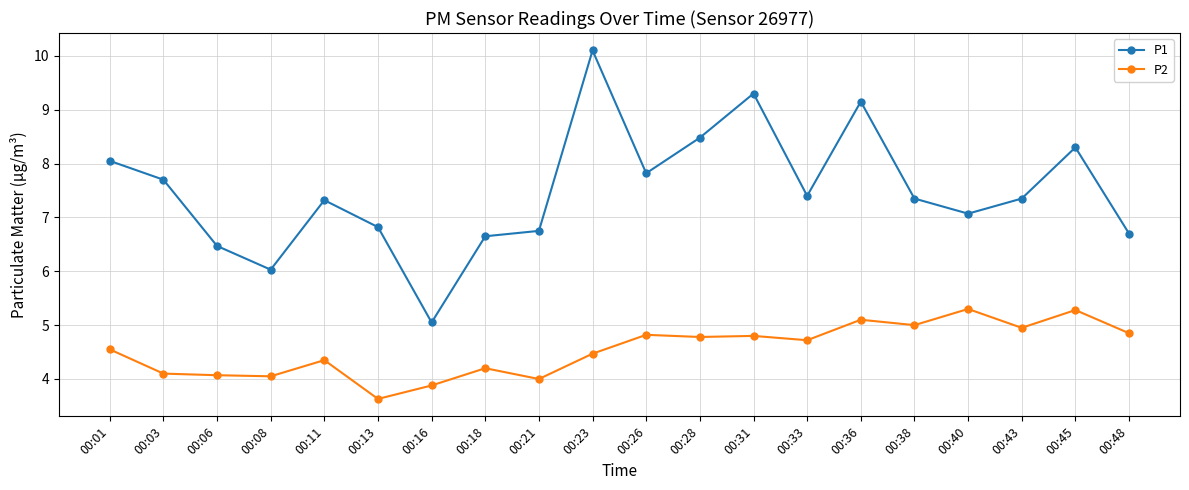

Which series has the largest range (max minus min)?

P1